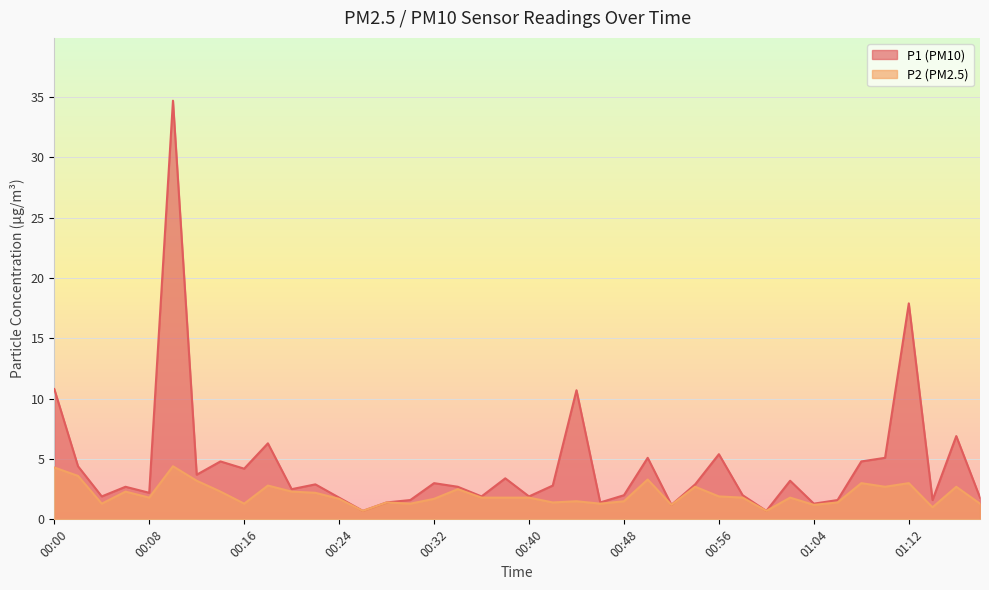

True or false: P1 and P2 intersect in this chart.

False